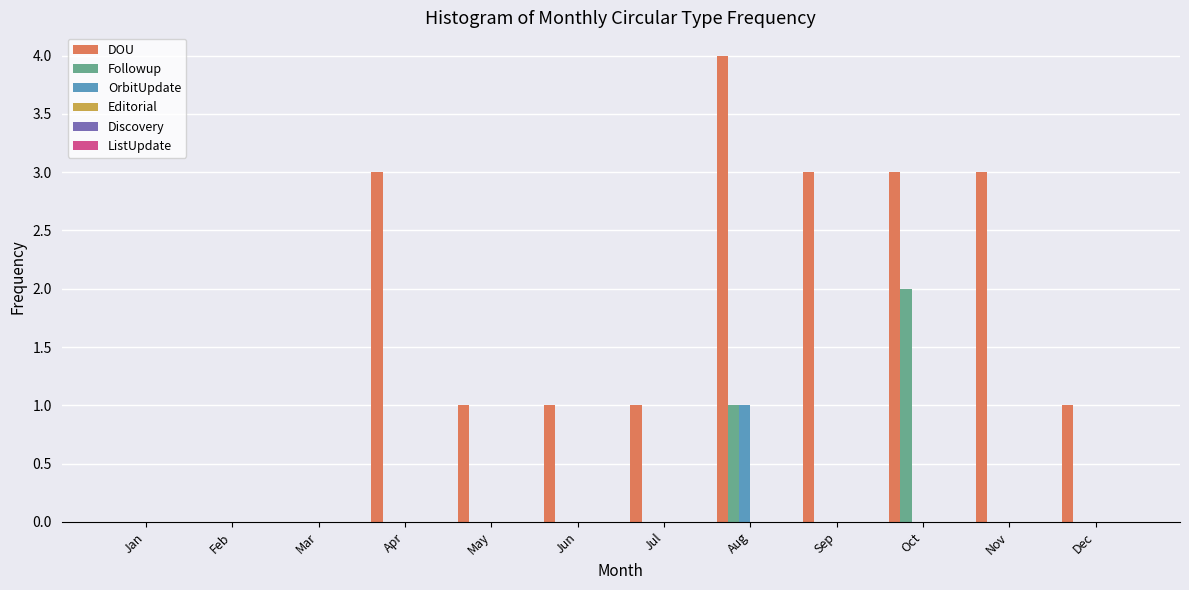

Is it true that Followup equals 0 at Dec?

True